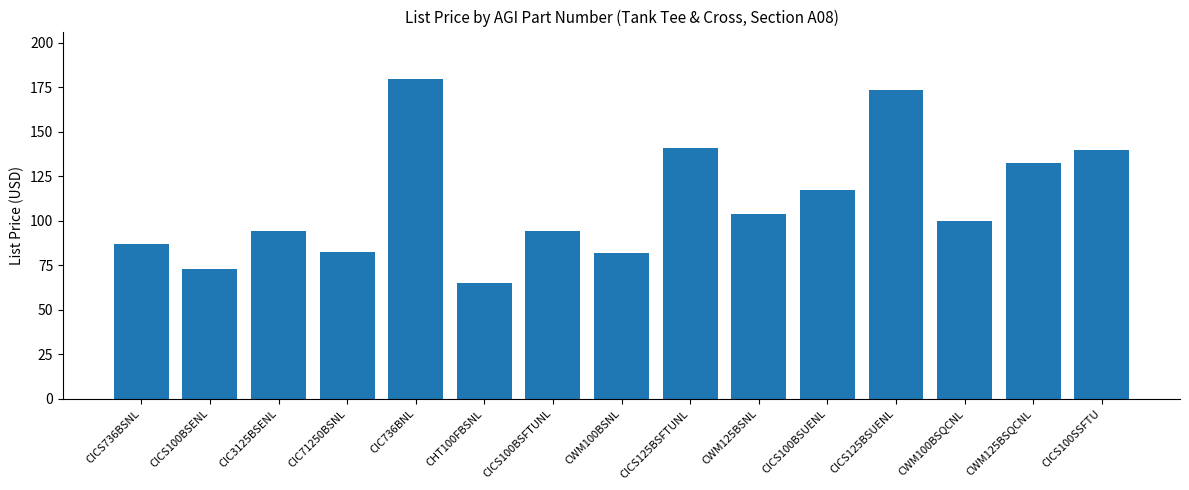

Between CIC736BNL and CICS125BSUENL, which is larger?

CIC736BNL